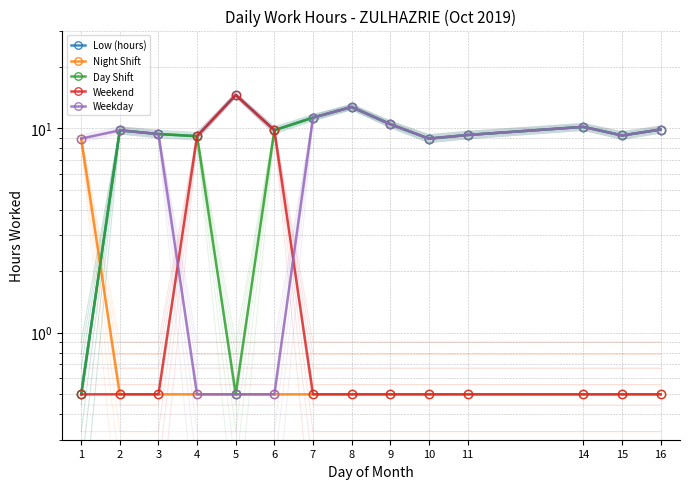

Reading left to right, transcribe all the data shown in this chart.

Low (hours): 0.5	9.8	9.4	9.1	14.5	9.8	11.3	12.7	10.5	8.9	9.3	10.2	9.2	9.8
Night Shift: 8.9	0.5	0.5	0.5	0.5	0.5	0.5	0.5	0.5	0.5	0.5	0.5	0.5	0.5
Day Shift: 0.5	9.8	9.4	9.1	0.5	9.8	11.3	12.7	10.5	8.9	9.3	10.2	9.2	9.8
Weekend: 0.5	0.5	0.5	9.1	14.5	9.8	0.5	0.5	0.5	0.5	0.5	0.5	0.5	0.5
Weekday: 8.9	9.8	9.4	0.5	0.5	0.5	11.3	12.7	10.5	8.9	9.3	10.2	9.2	9.8